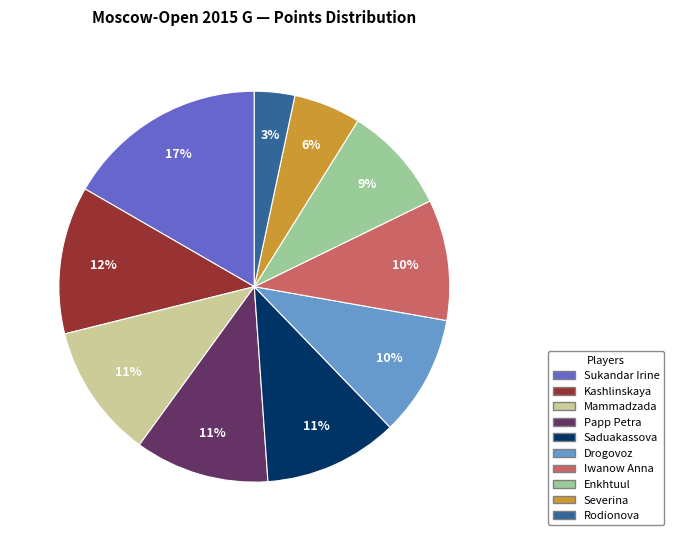

Is the sum of Drogovoz and Kashlinskaya greater than half?

No